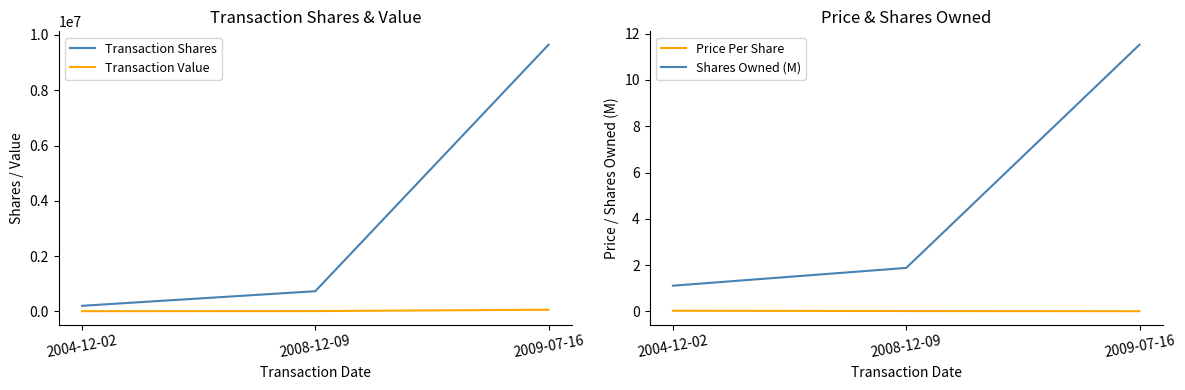

What is the lowest value of the Transaction Value series?

5000